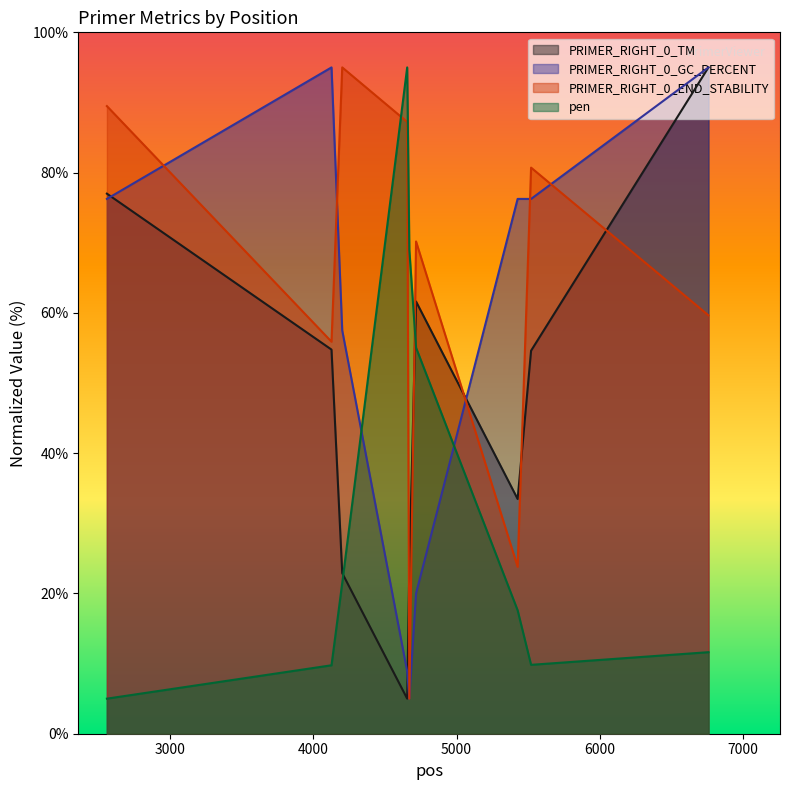

What is the value of the pen point at the 9th from the left?

11.6